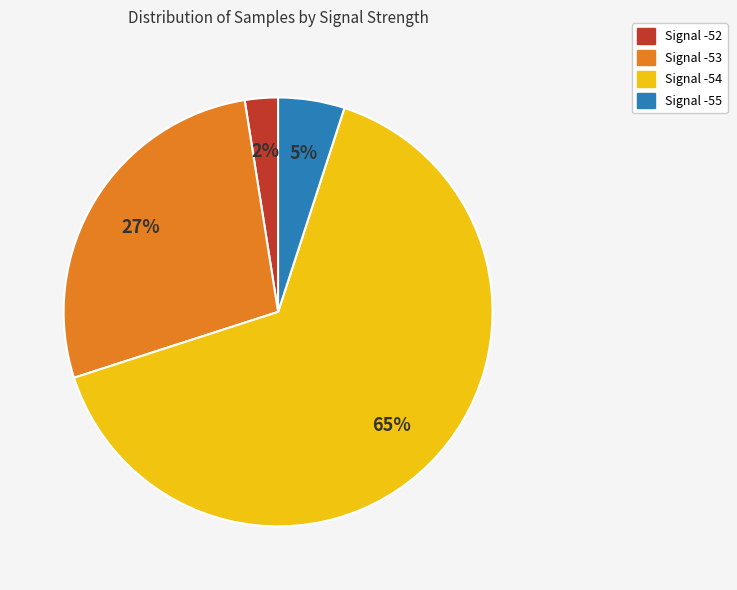

Is there a majority slice in this chart?

Yes